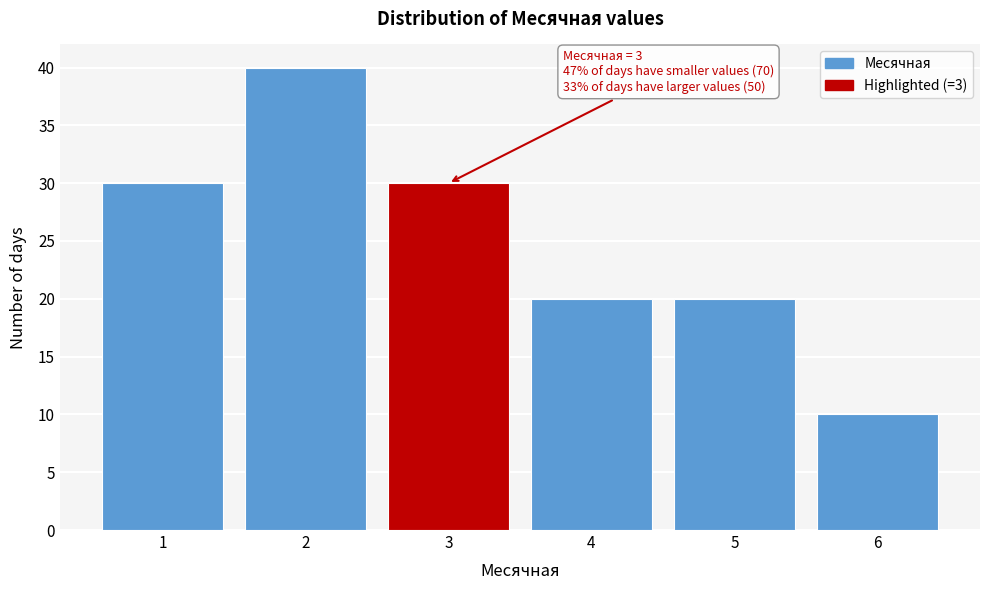

Over which range of the x-axis is the bar tallest?

1.5 to 2.5